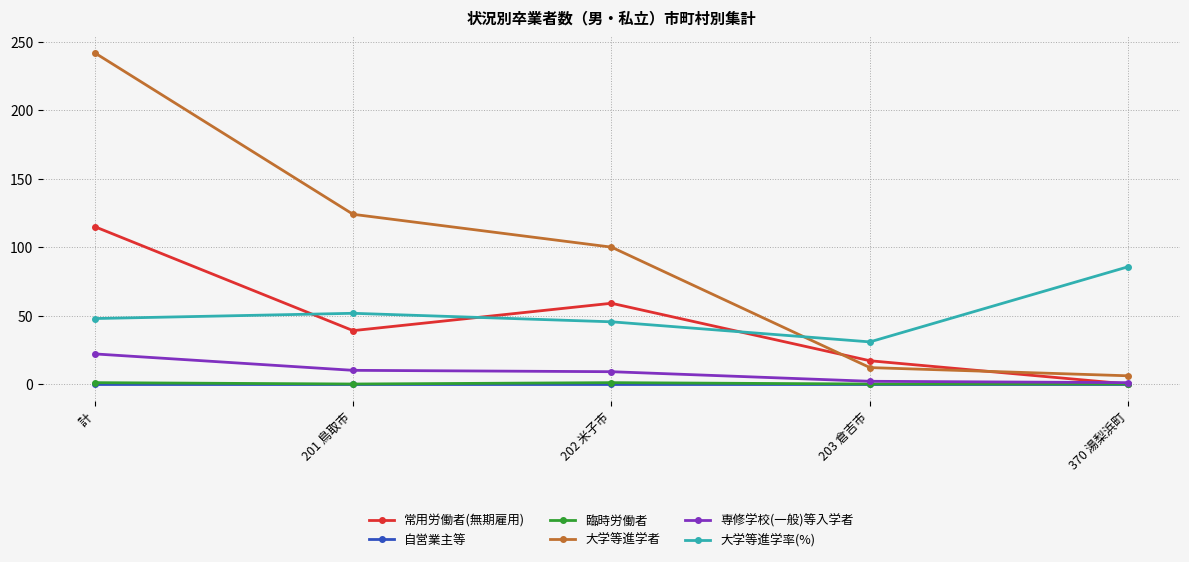

What is the label of the 1st point from the left?

計